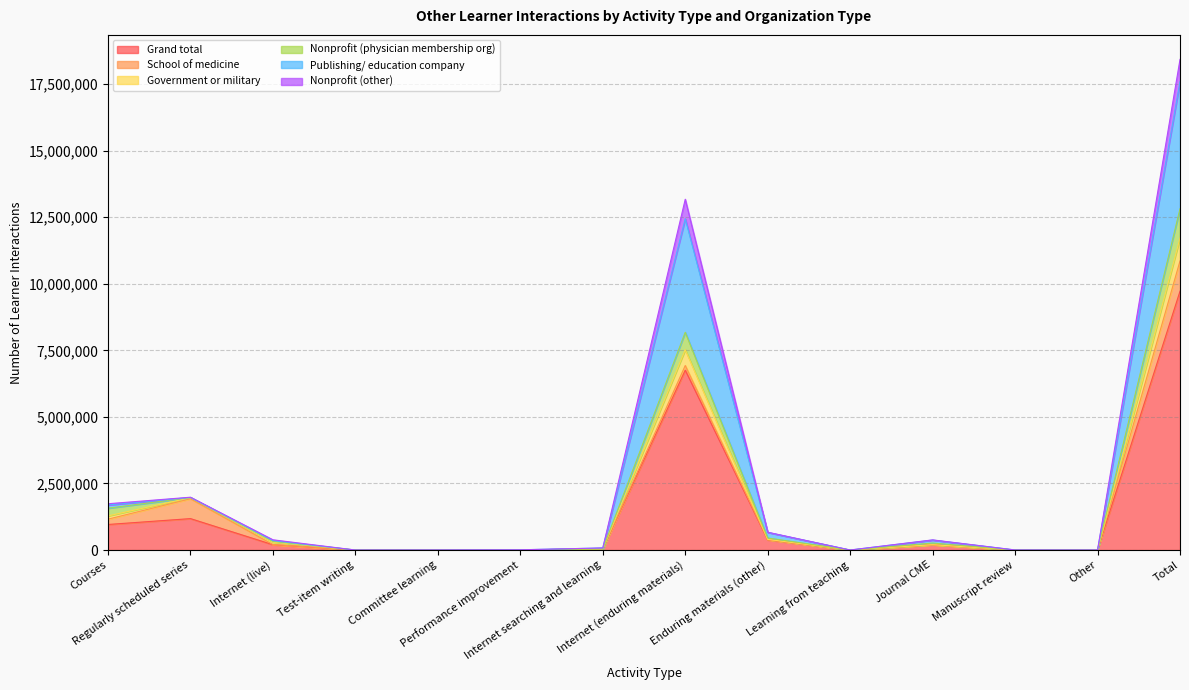

What is the spread (max minus min) of values at Internet (live)?

184898